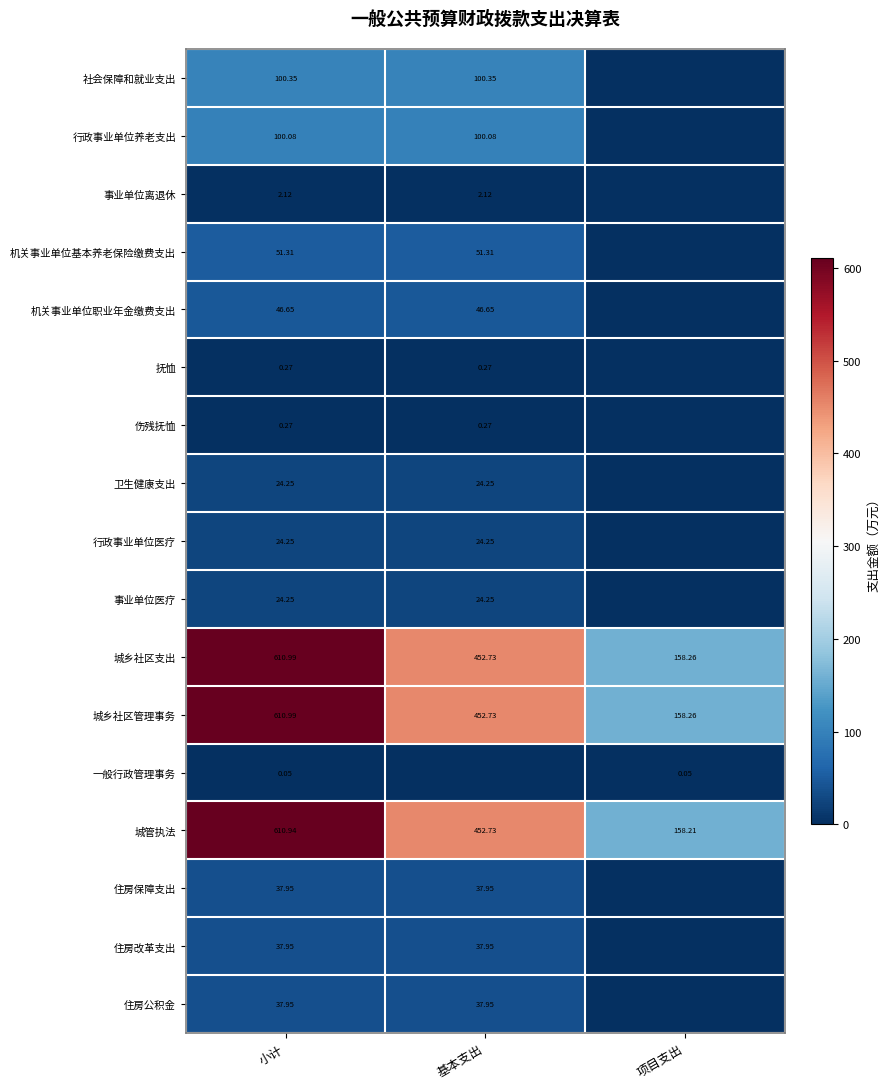

Is the value of 城乡社区支出 at 基本支出 greater than the value of 事业单位离退休 at 小计?

Yes